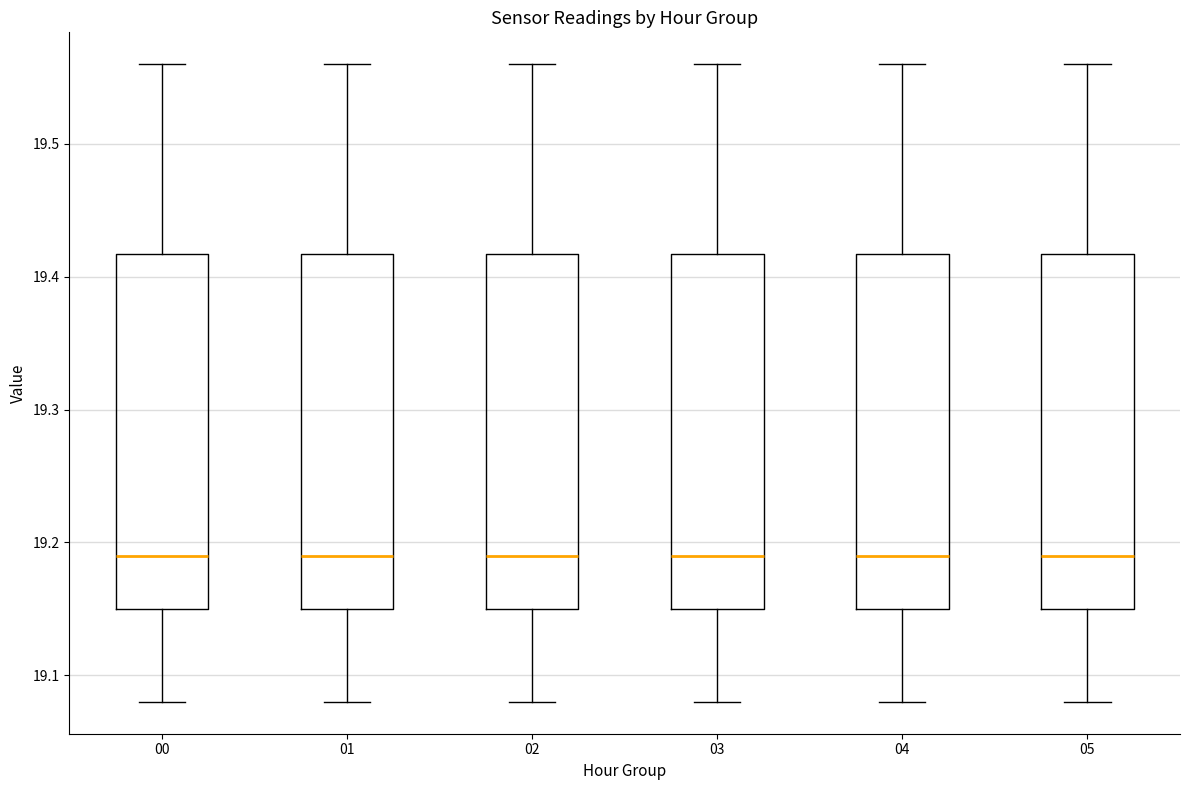

Where does the upper whisker of the box at x = 00 end on the y-axis? The values are not printed on the chart, so give them approximately, as read against the axis.

19.56